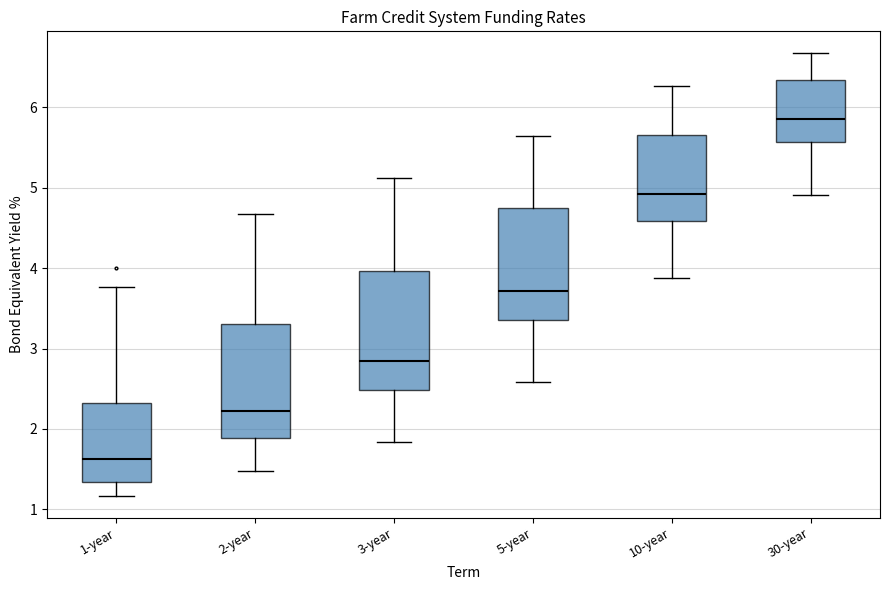

Reading left to right, transcribe this box plot: for each box, give where its median line is, the range the box spans, and where its two whiskers end, as read against the y-axis. The values are not printed on the chart, so give them approximately, as read against the axis.

1-year: median 1.6, box 1.3 to 2.3, whiskers 1.2 to 3.8
2-year: median 2.2, box 1.9 to 3.3, whiskers 1.5 to 4.7
3-year: median 2.8, box 2.5 to 4.0, whiskers 1.8 to 5.1
5-year: median 3.7, box 3.4 to 4.7, whiskers 2.6 to 5.6
10-year: median 4.9, box 4.6 to 5.7, whiskers 3.9 to 6.3
30-year: median 5.9, box 5.6 to 6.3, whiskers 4.9 to 6.7